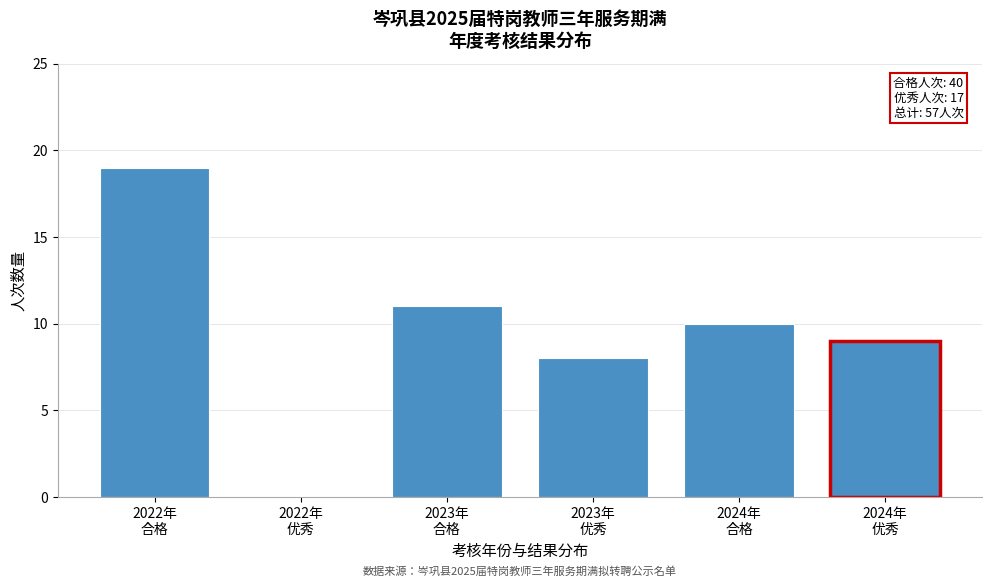

What is the sum of all values?

57